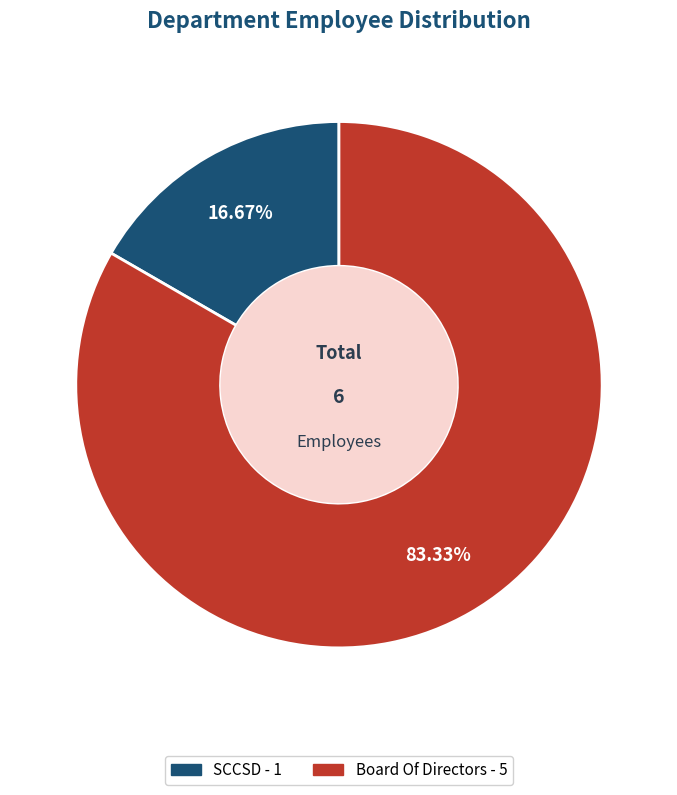

To the nearest percent, what is the average slice percentage?

50%